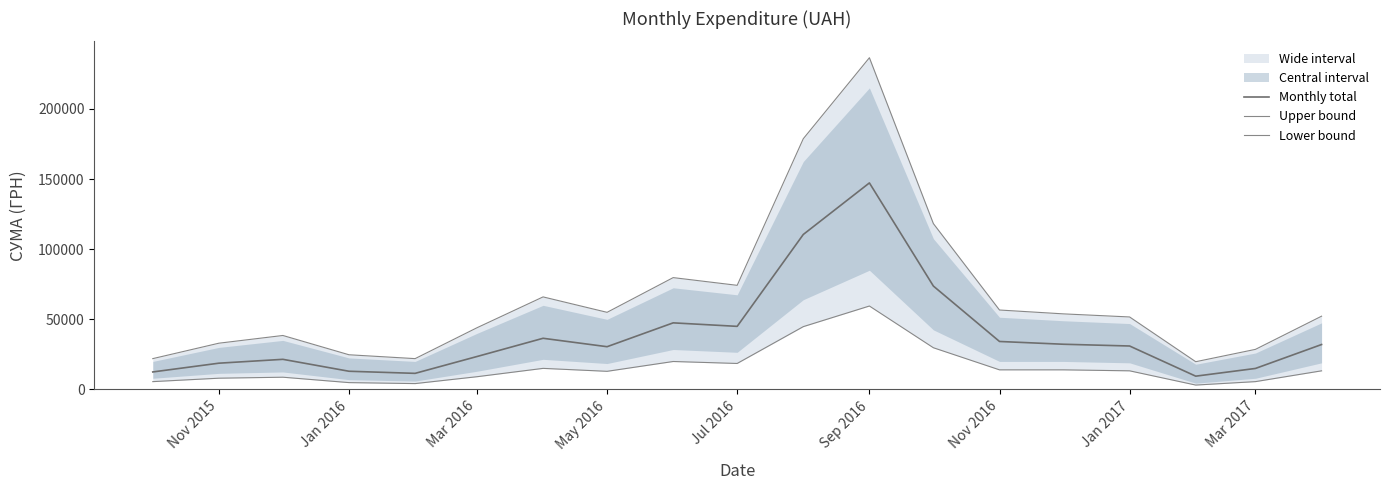

What is the difference between the maximum and minimum values in the Monthly total series?

137750